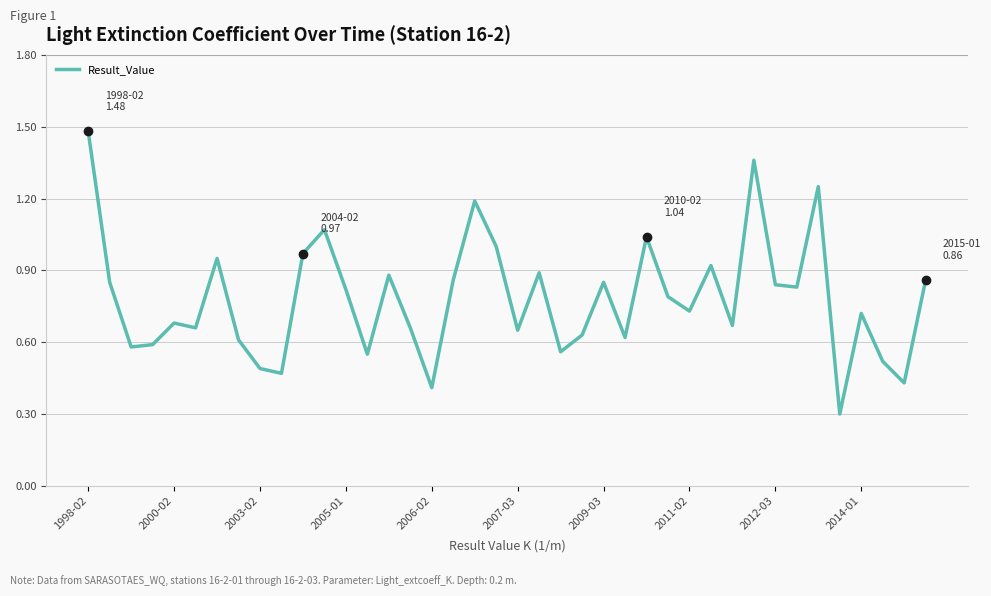

What is the smallest value displayed?

0.3